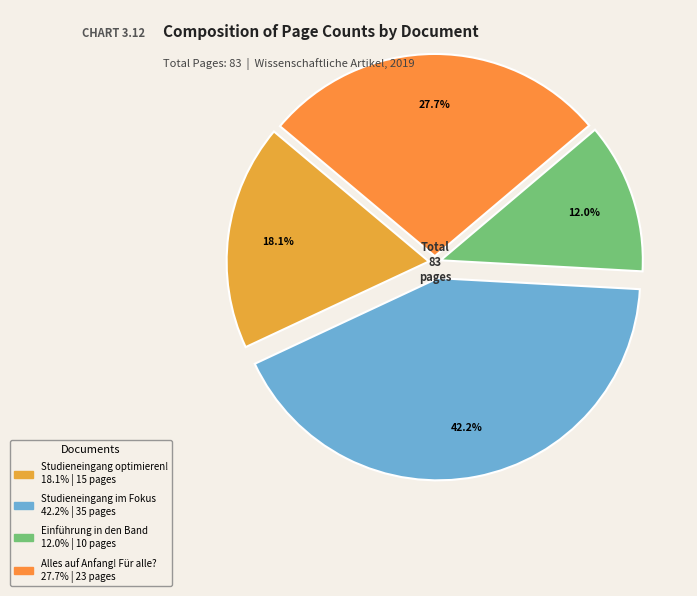

To the nearest percent, what is the difference between the largest and smallest slice percentages?

30%